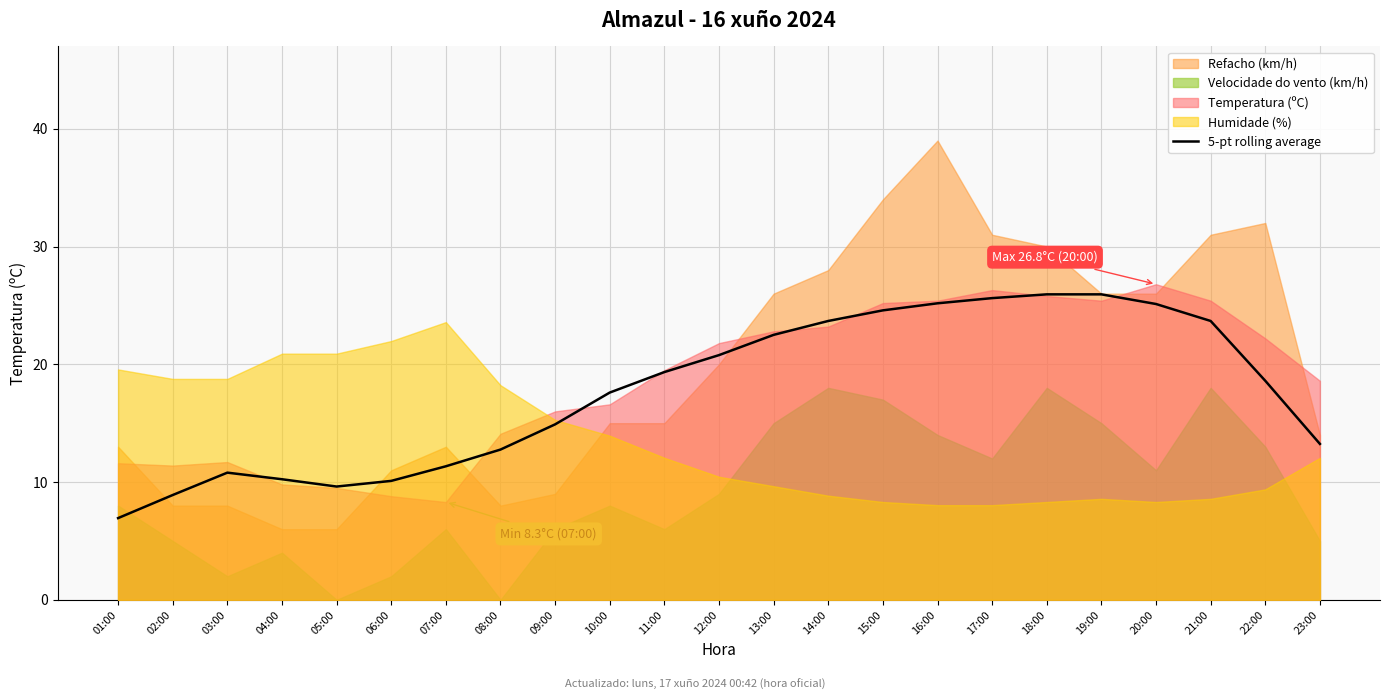

The chart shows a value of 19.3 at 11:00. True or false?

True